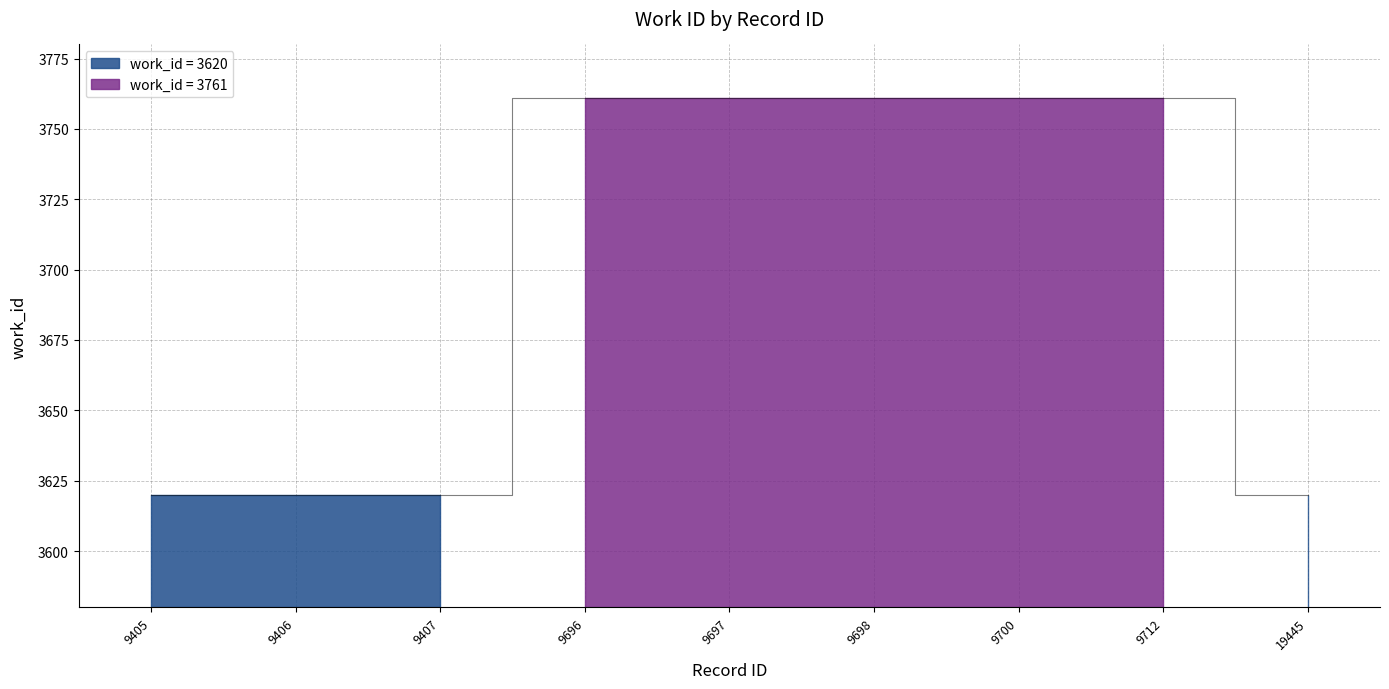

True or false: the data shows 2472 at 9696.

False